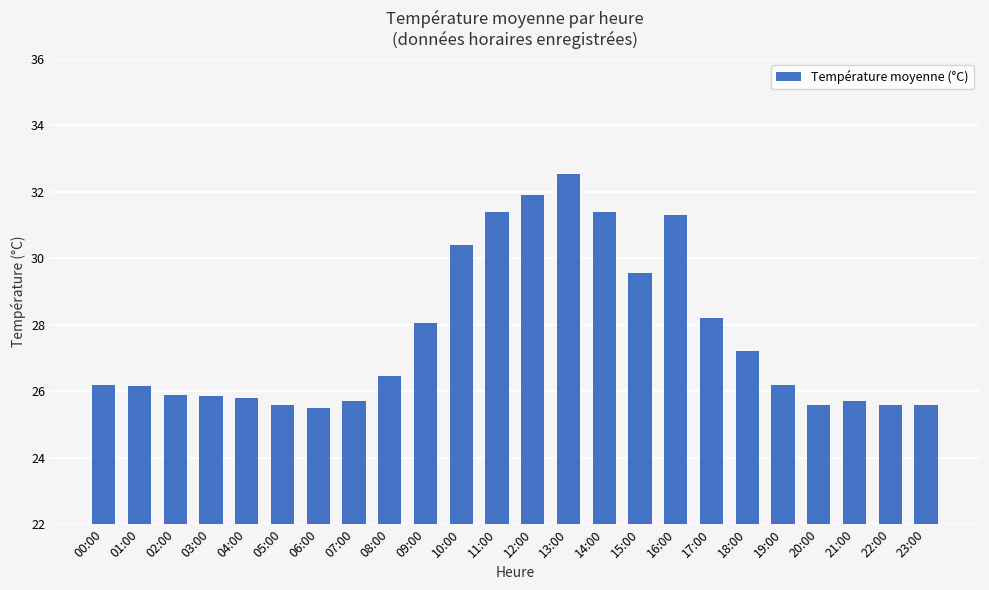

Where is the data nearest to the value 29?

15:00